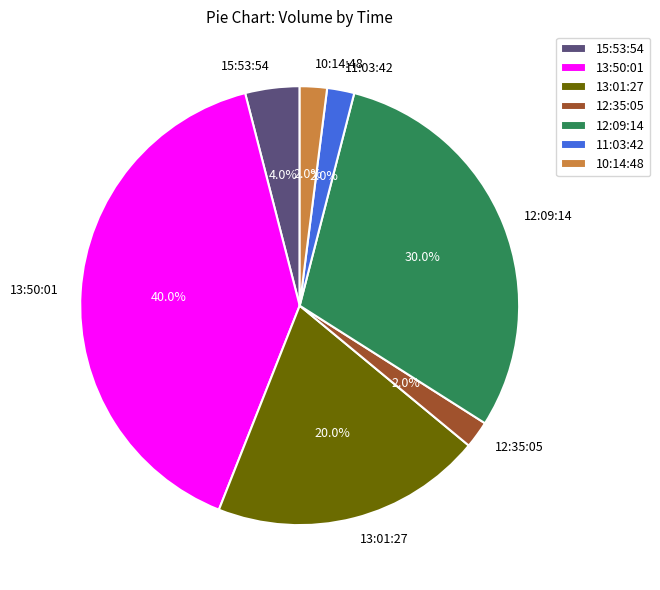

Does 13:01:27 account for over 50% of the chart?

No